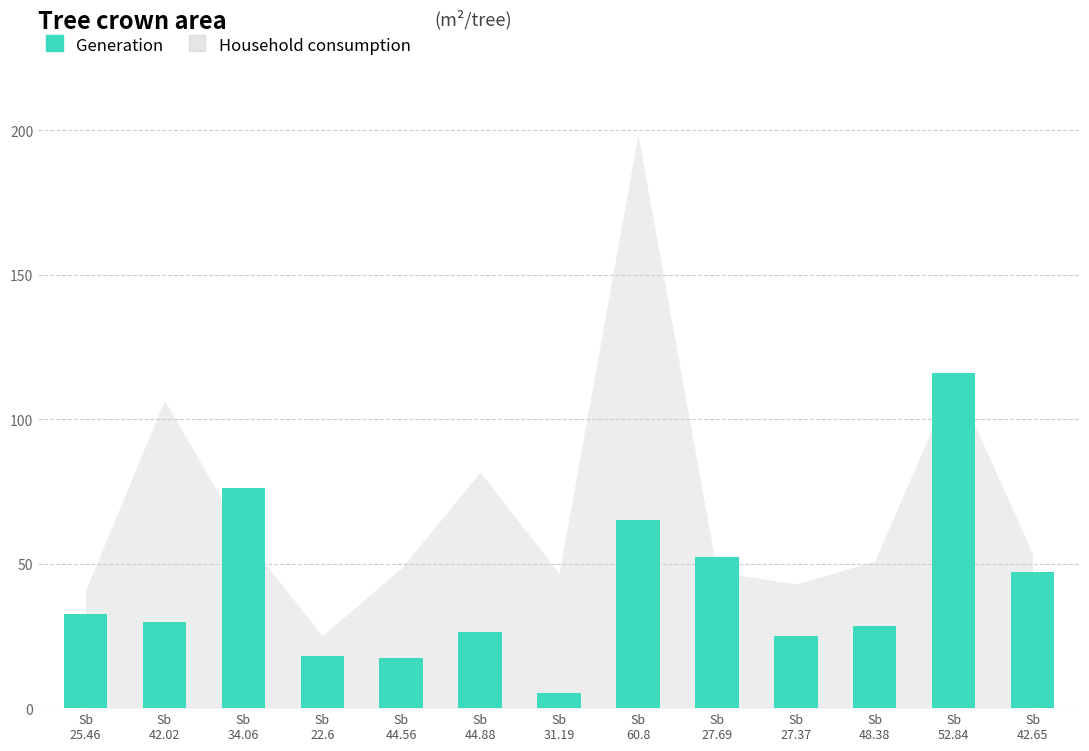

How many data points are less than 29?

6